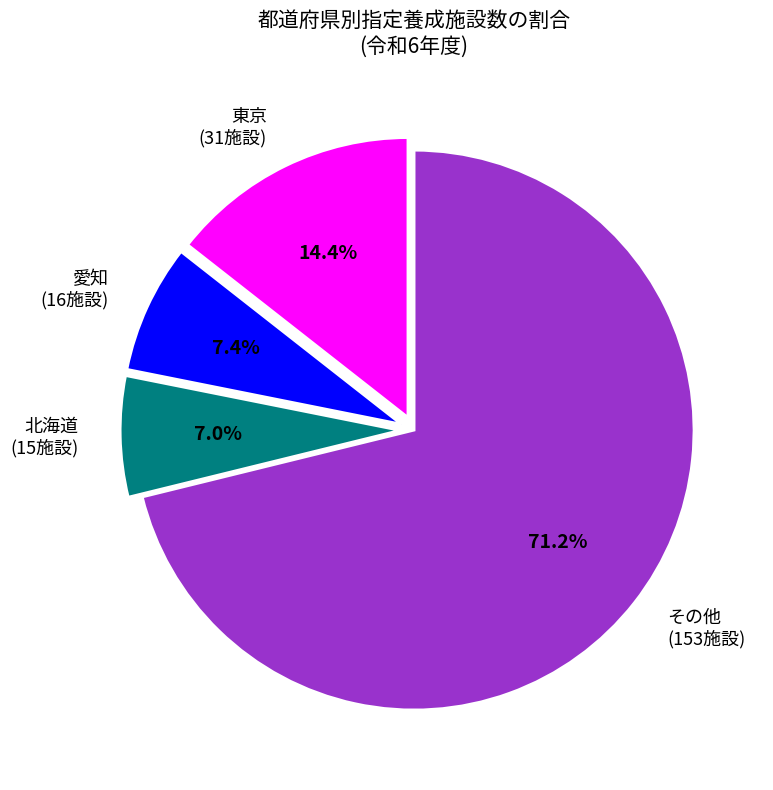

Count the number of slices in the pie.

4